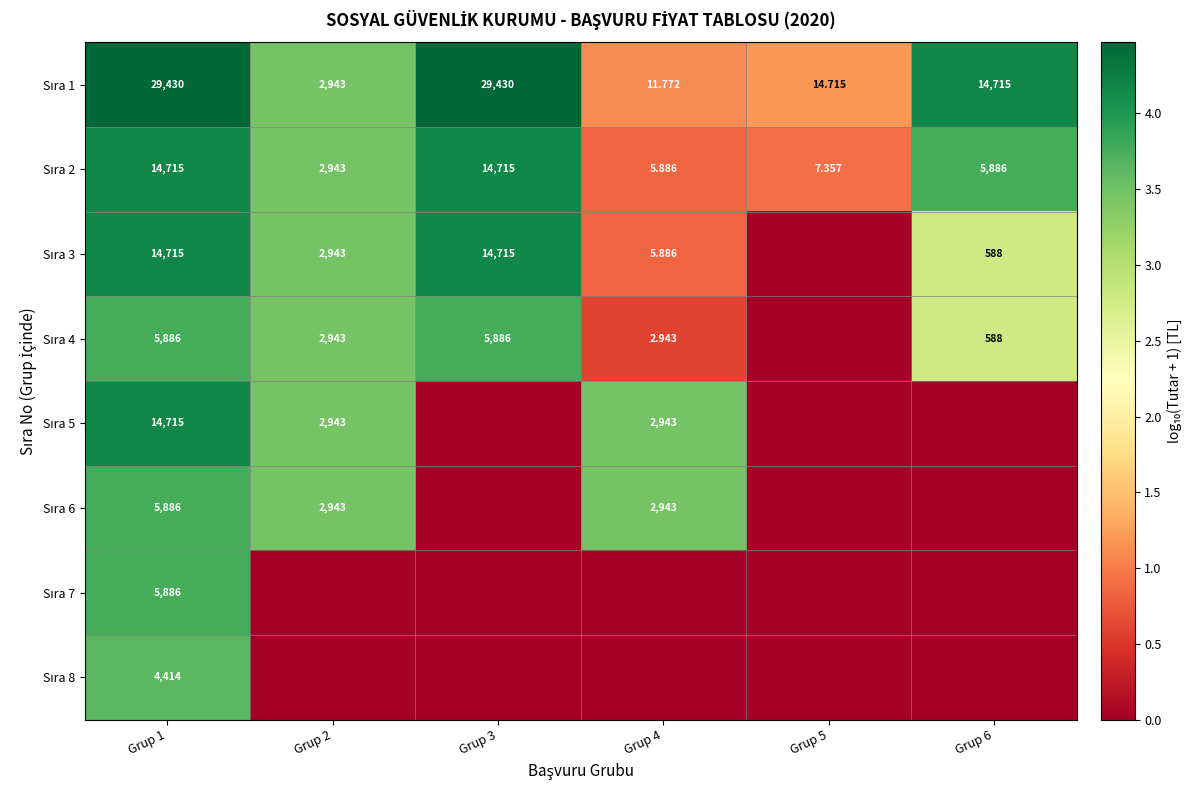

How many values in Sıra 8 are above zero?

1